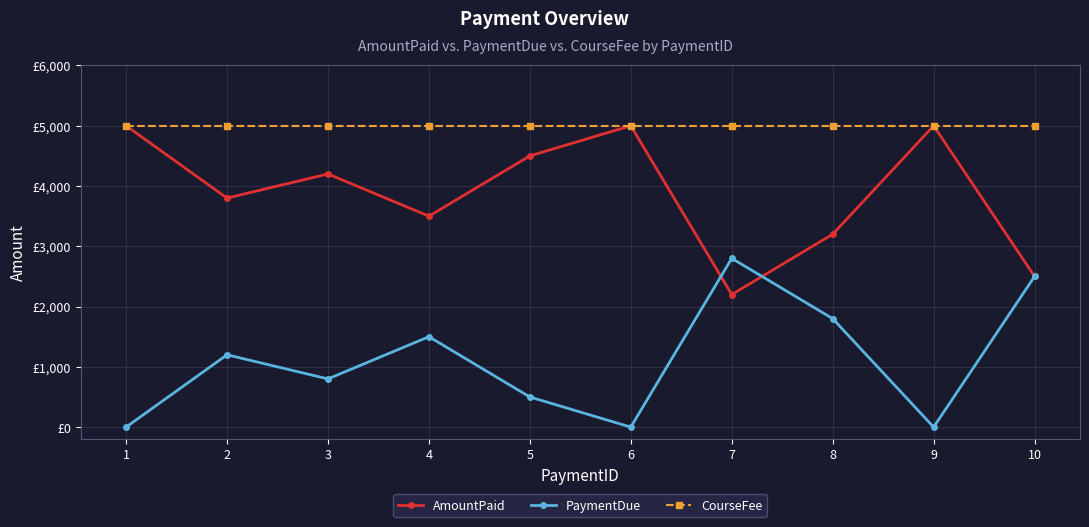

Which series has the largest total across all categories?

CourseFee